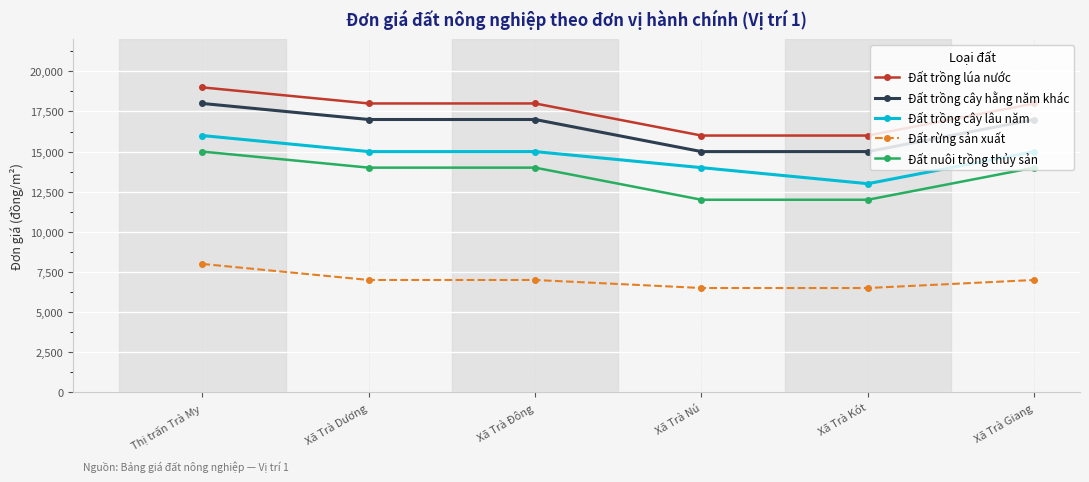

Is it true that Đất trồng cây hằng năm khác equals 17000 at Xã Trà Đông?

True